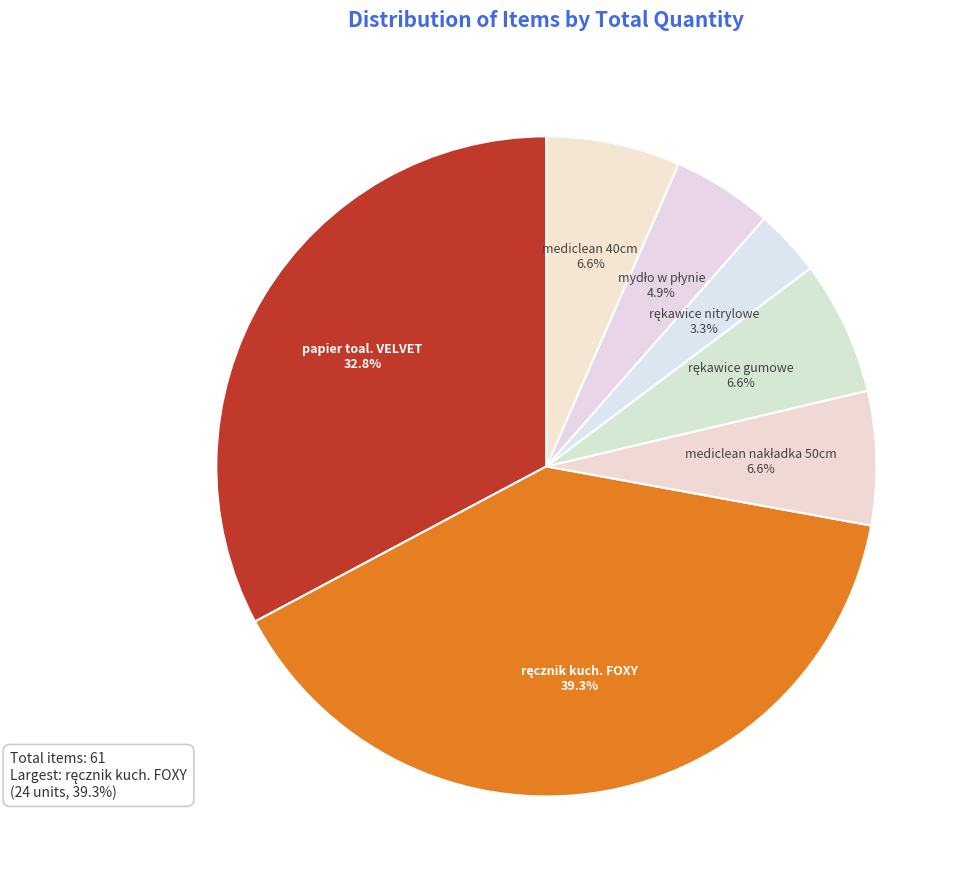

Is there any slice that represents more than half of the pie?

No